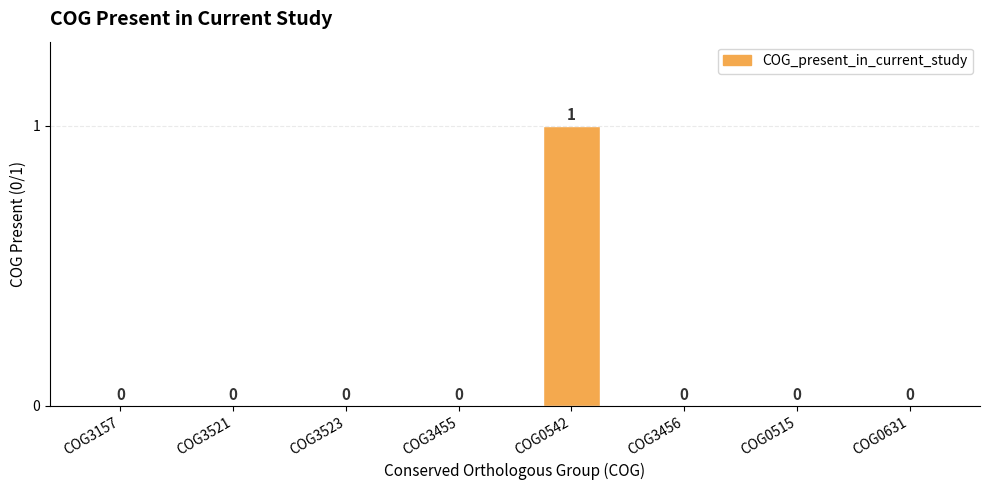

The chart shows a value of -1 at COG0631. True or false?

False